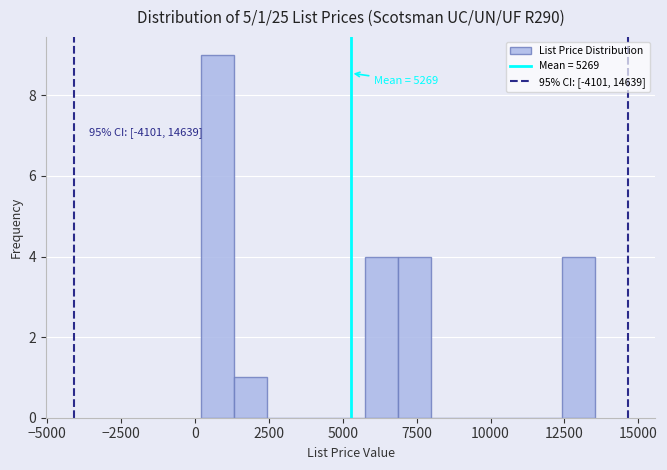

Read against the x-axis, roughly where is the centre of the tallest bar?

1000